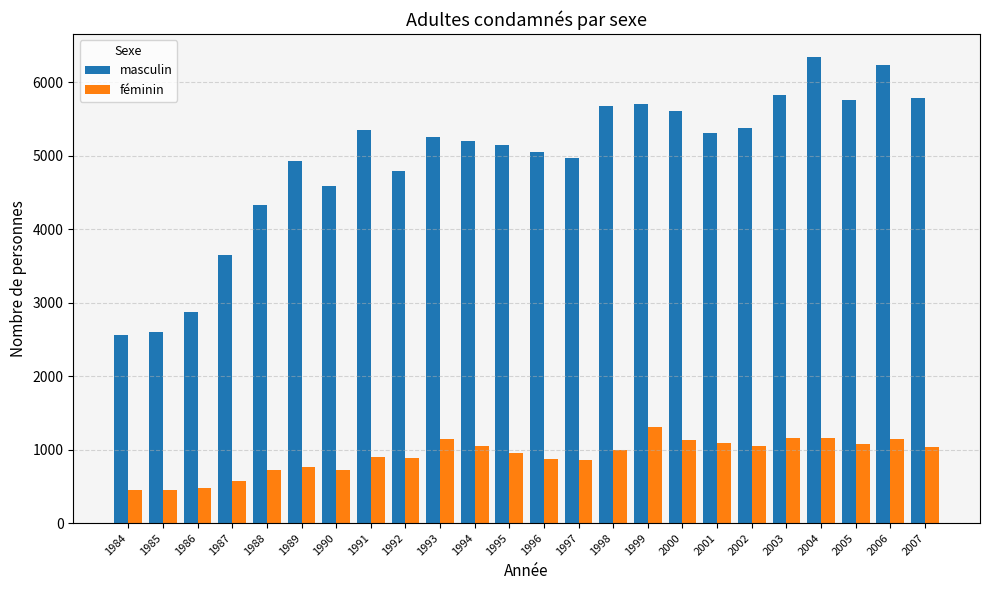

What are all the series names shown in the legend?

masculin, féminin